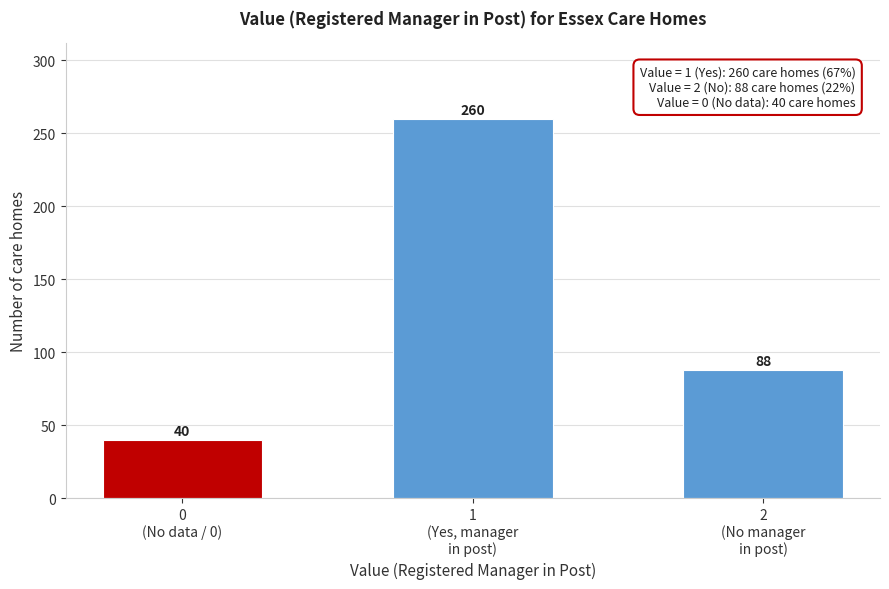

Reading left to right, what are all the values shown in this chart?

40	260	88